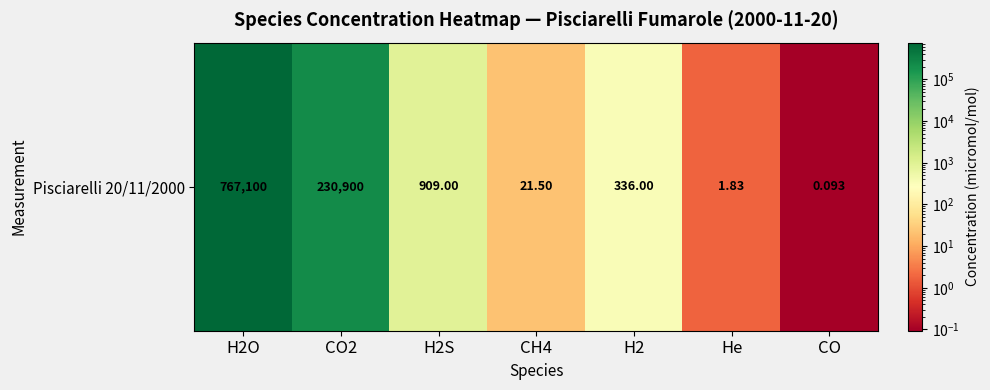

Rank the categories by value from lowest to highest.

CO, He, CH4, H2, H2S, CO2, H2O